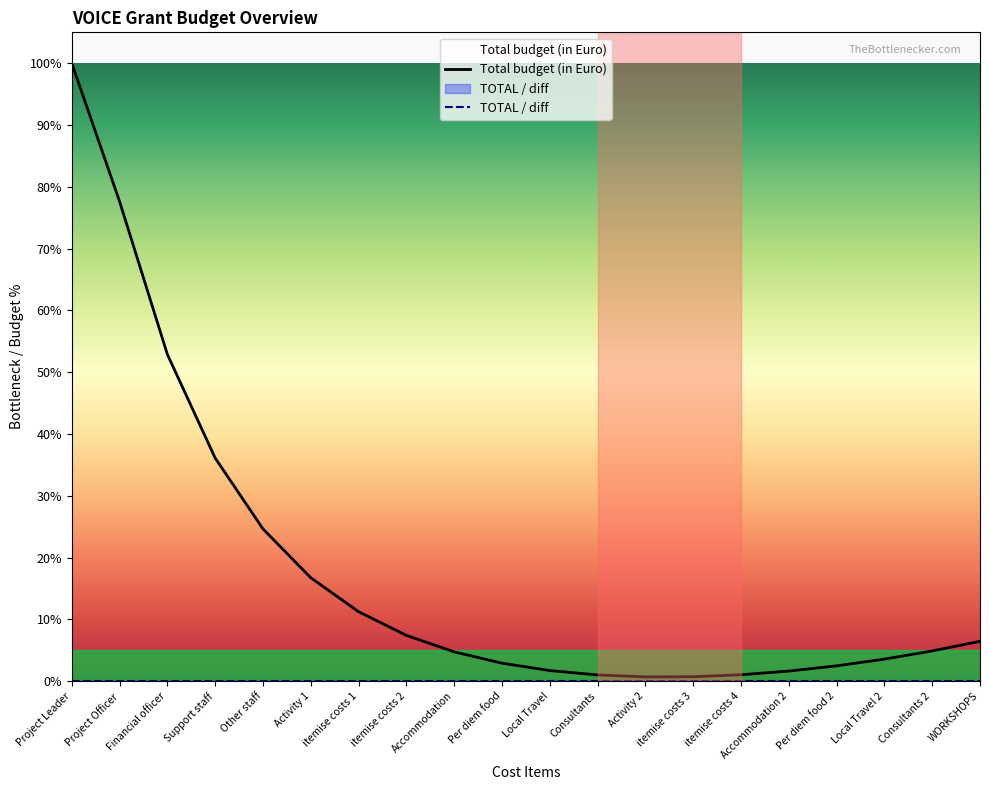

Read the Total budget (in Euro) value at Other staff.

24.6